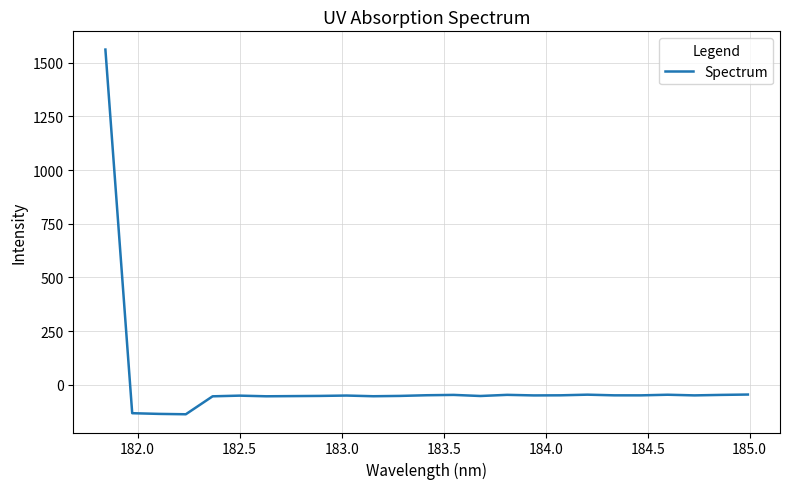

How many values are above zero?

1